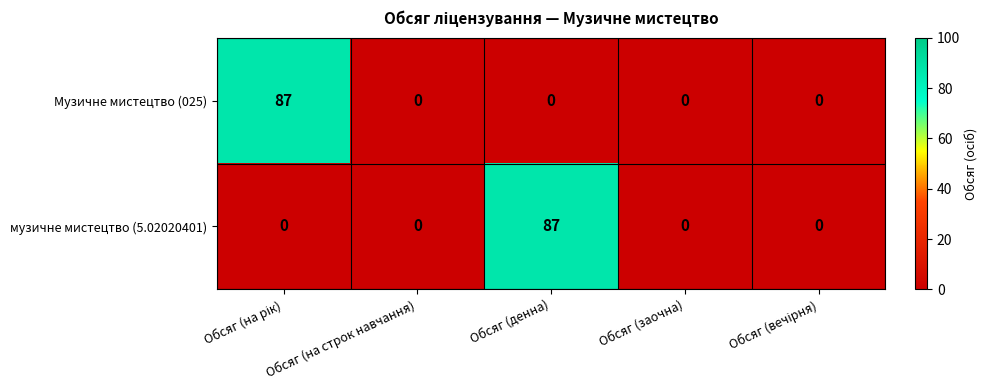

At which label does музичне мистецтво (5.02020401) reach its peak?

Обсяг (денна)